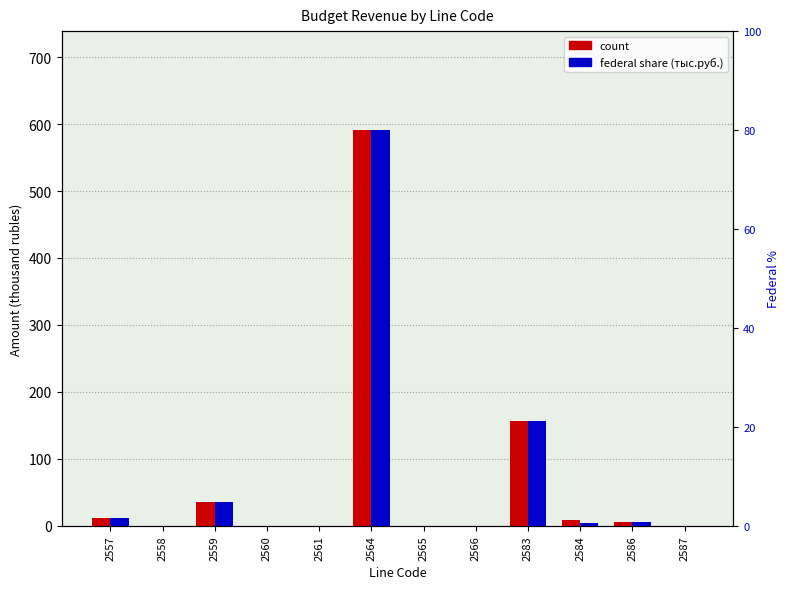

How many groups of bars are there?

12